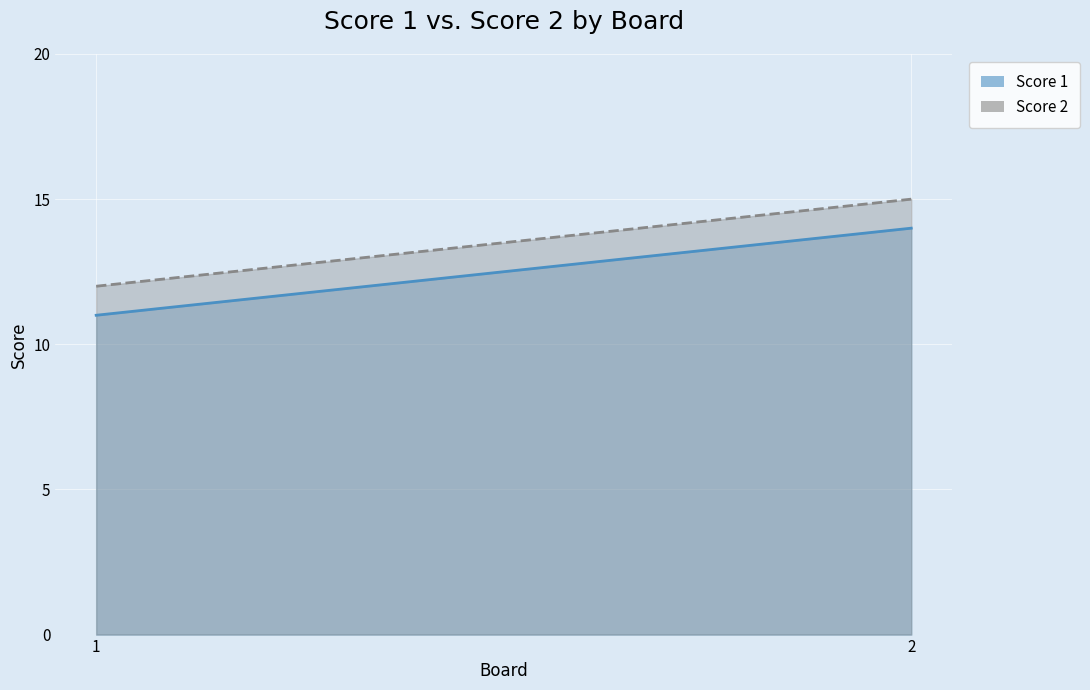

At which label does Score 1 reach its peak?

2